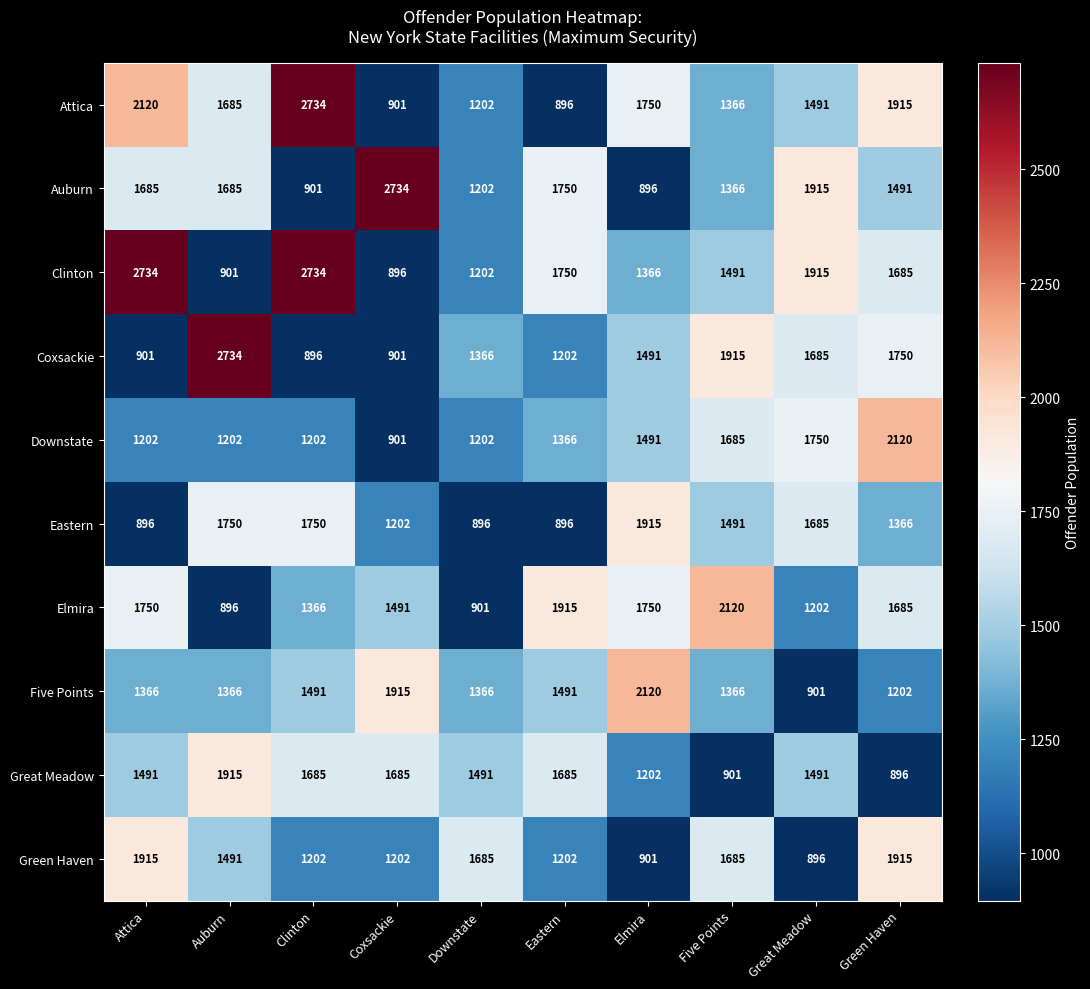

How many Green Haven values are between 1202 and 1685?

6